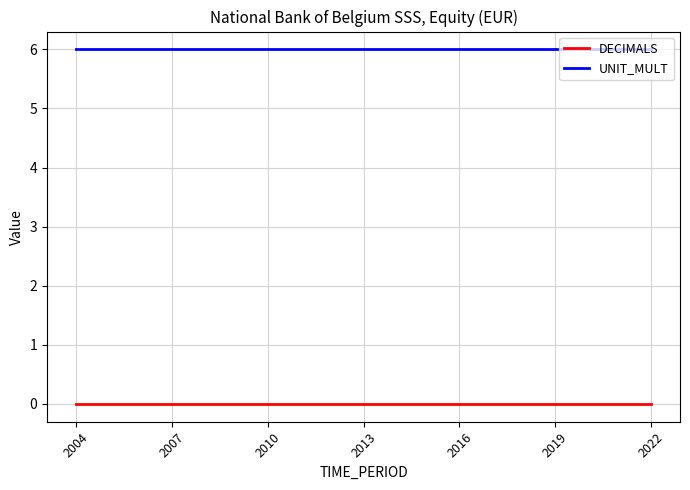

What is the lowest value of the UNIT_MULT series?

6